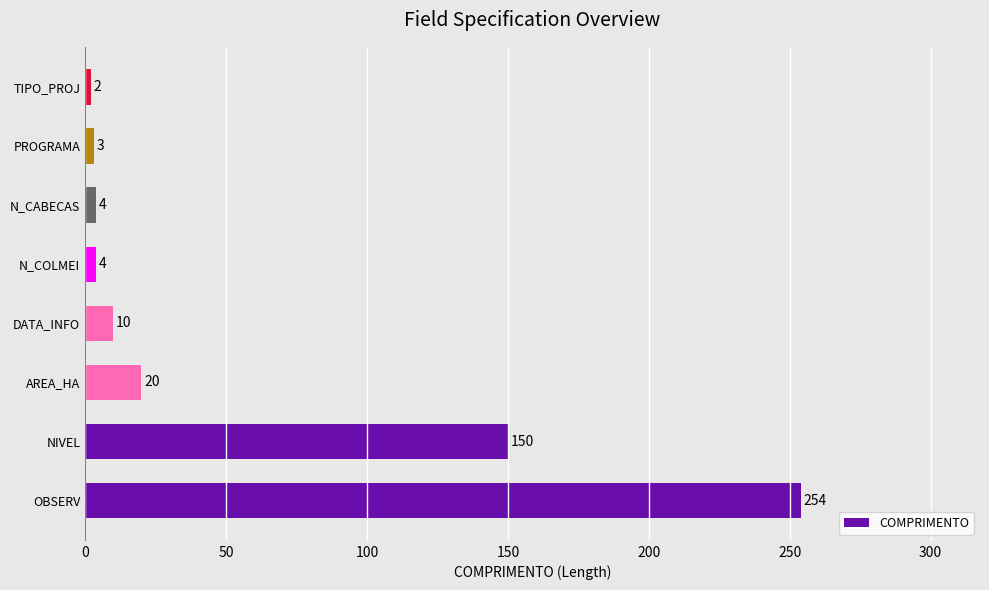

Which category has the lowest value across all series?

TIPO_PROJ